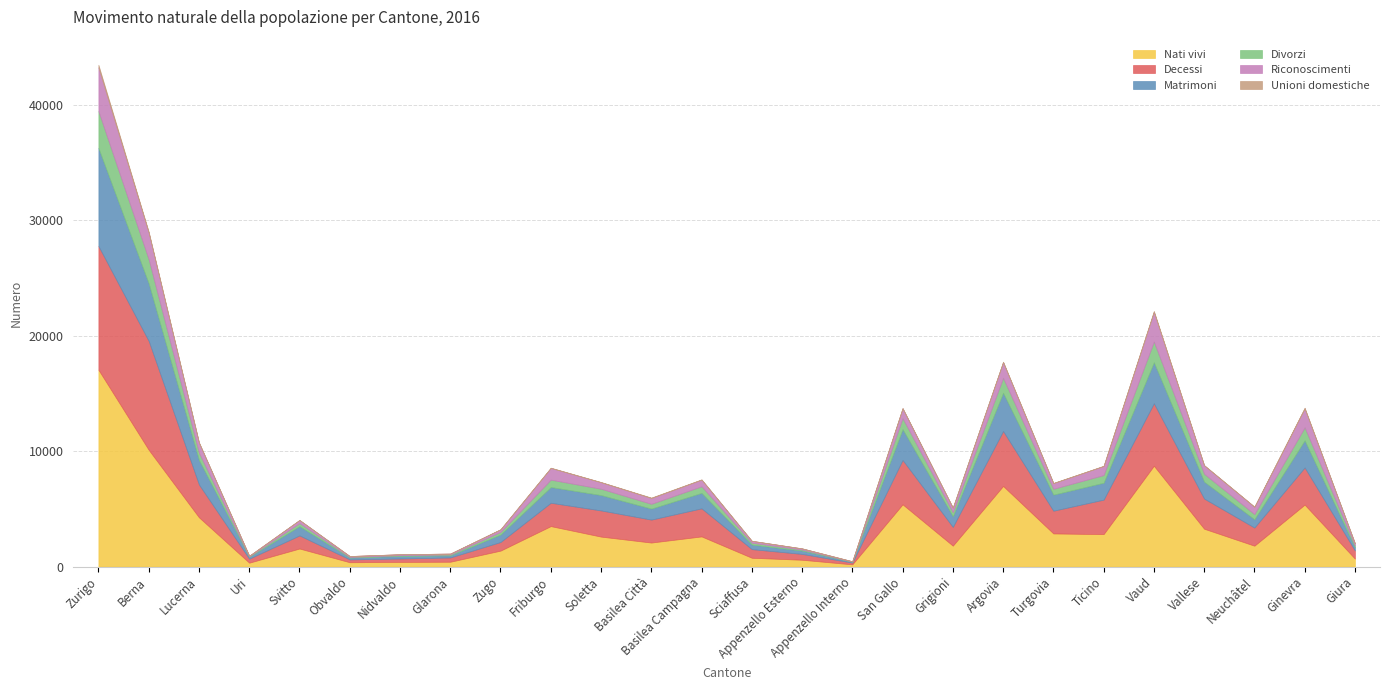

What is the greatest value displayed?

17051